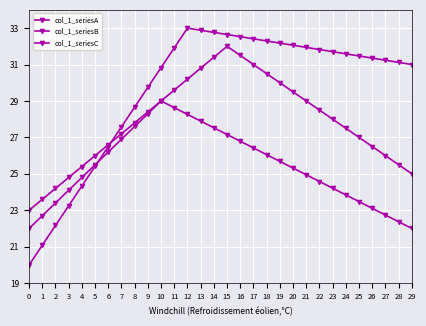

At how many categories does at least one series exceed 25?

26